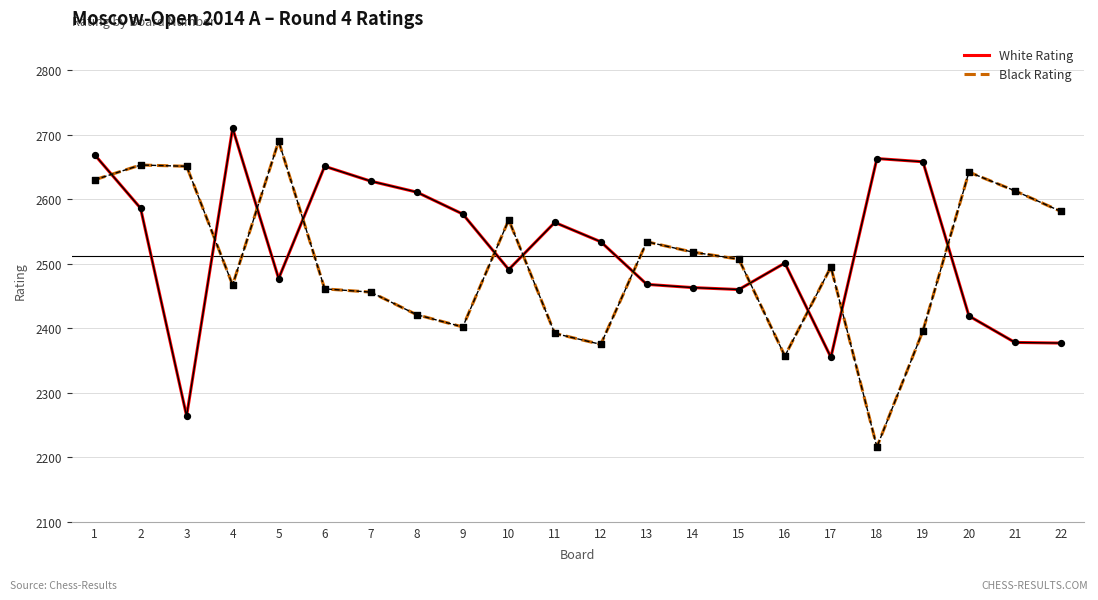

At how many categories does at least one series exceed 2426?

22